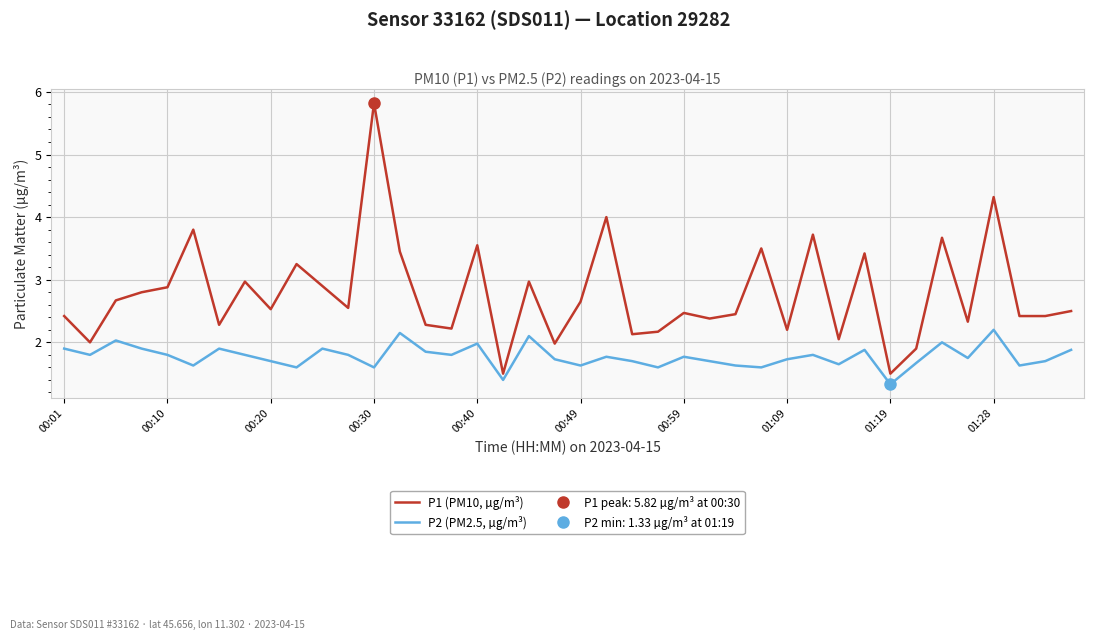

What is the average value of the P1 (PM10, µg/m³) series?

2.8